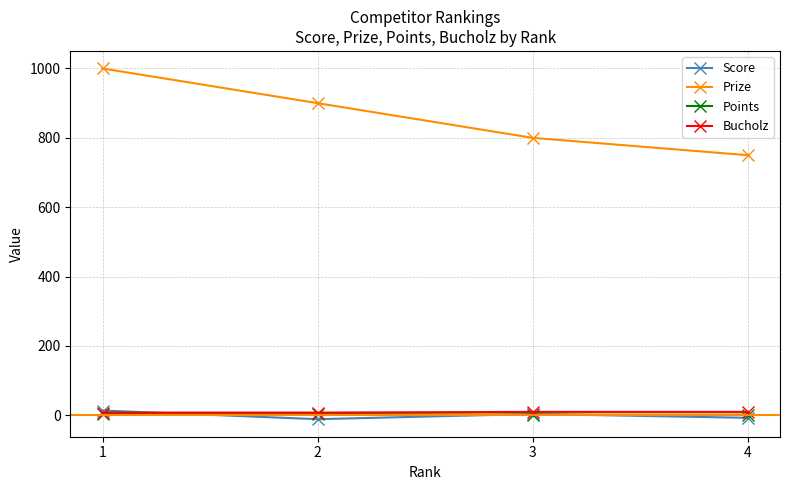

Where is the first local maximum for Score?

3